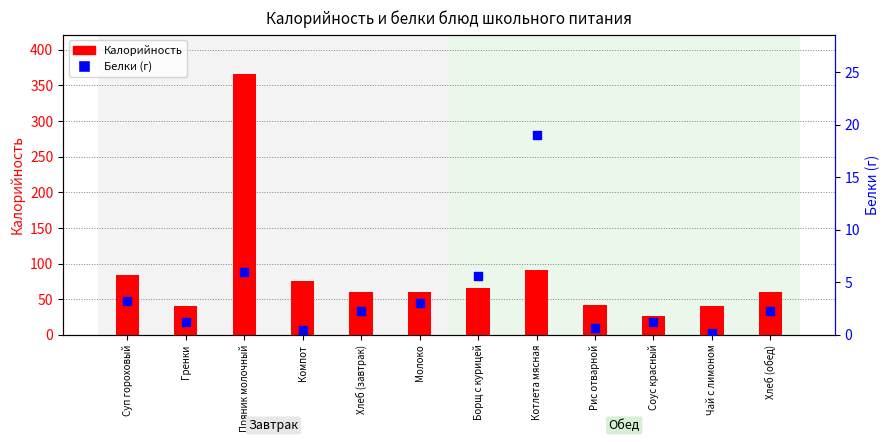

Which series reaches the minimum Y coordinate?

Белки (г)